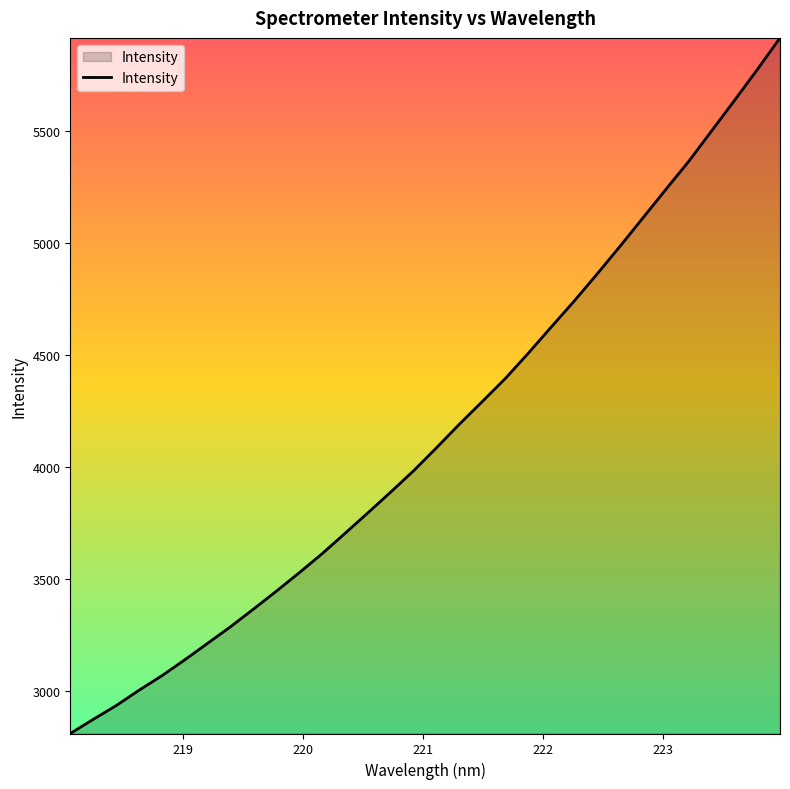

How many lines are shown in the chart?

1